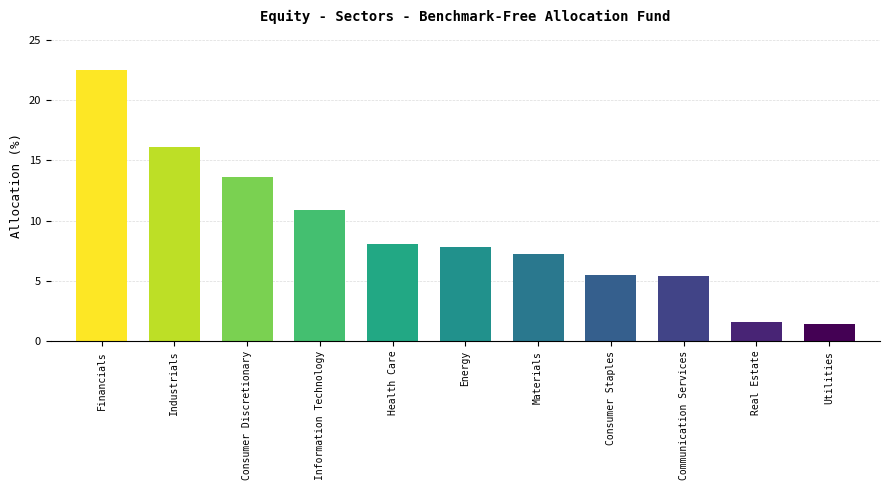

How many values are below 7?

4